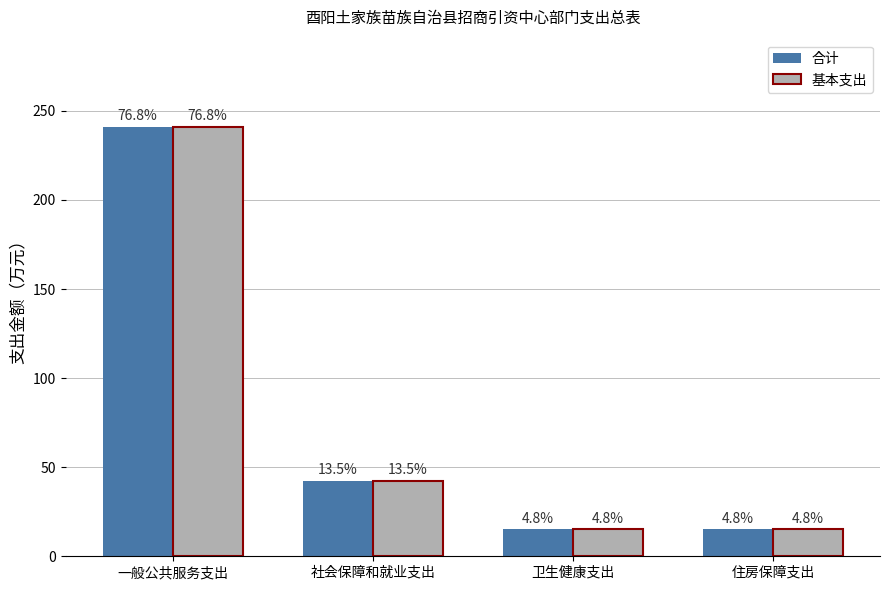

Reading left to right, transcribe all the data shown in this chart.

合计: 一般公共服务支出=241.0	社会保障和就业支出=42.4	卫生健康支出=15.2	住房保障支出=15.2
基本支出: 一般公共服务支出=241.0	社会保障和就业支出=42.4	卫生健康支出=15.2	住房保障支出=15.2